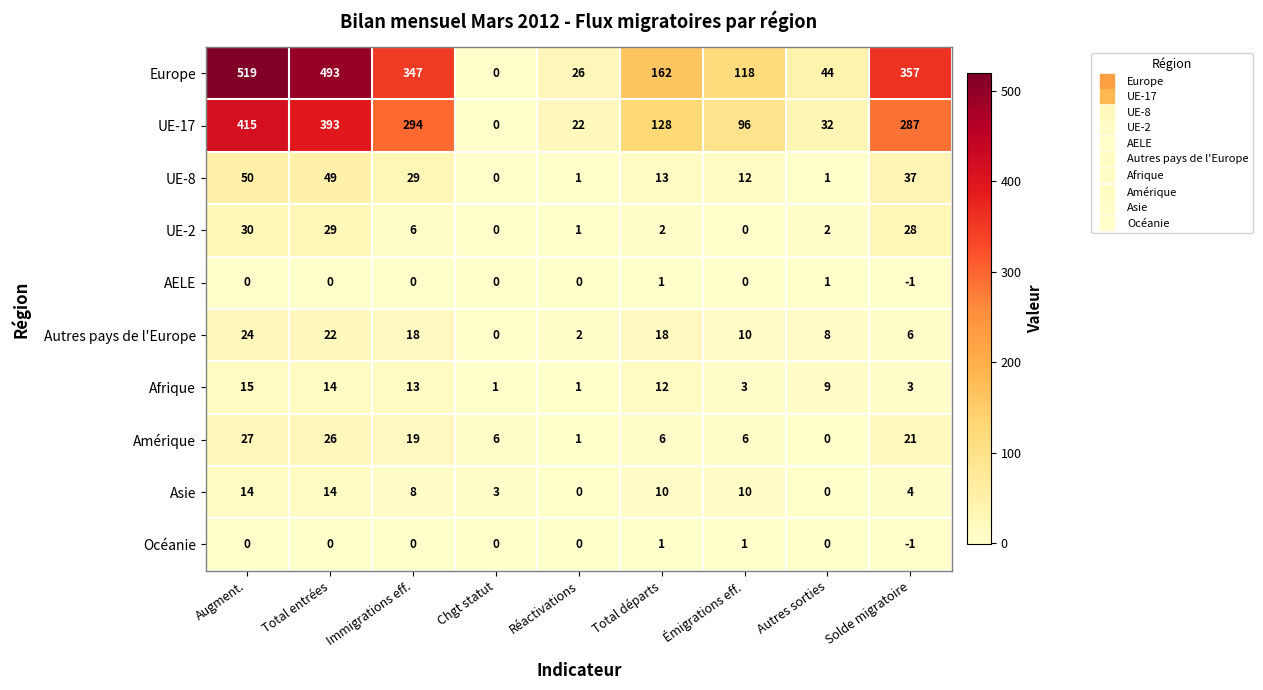

List the labels in order of Europe value, smallest first.

Chgt statut, Réactivations, Autres sorties, Émigrations eff., Total départs, Immigrations eff., Solde migratoire, Total entrées, Augment.